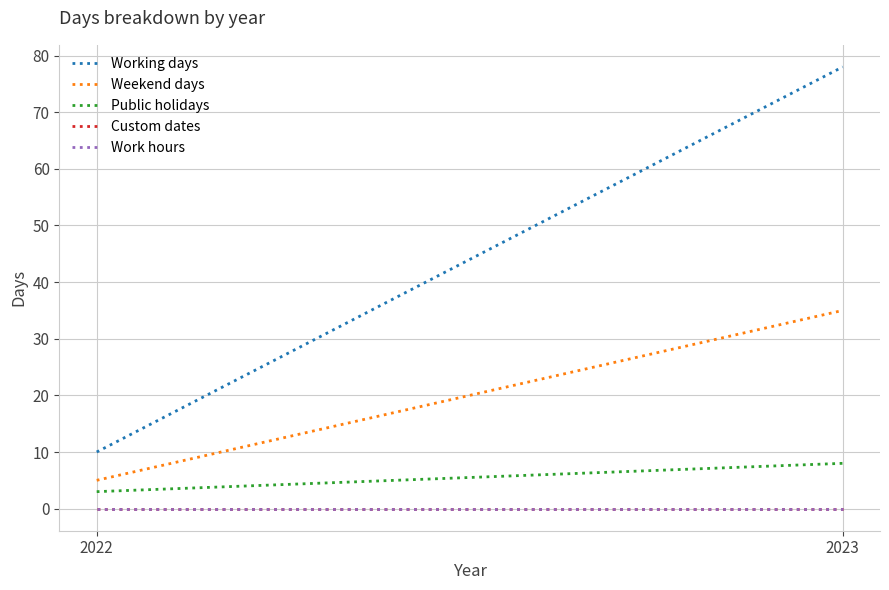

Reading left to right, transcribe all the data shown in this chart.

Working days: 10	78
Weekend days: 5	35
Public holidays: 3	8
Custom dates: 0	0
Work hours: 0	0